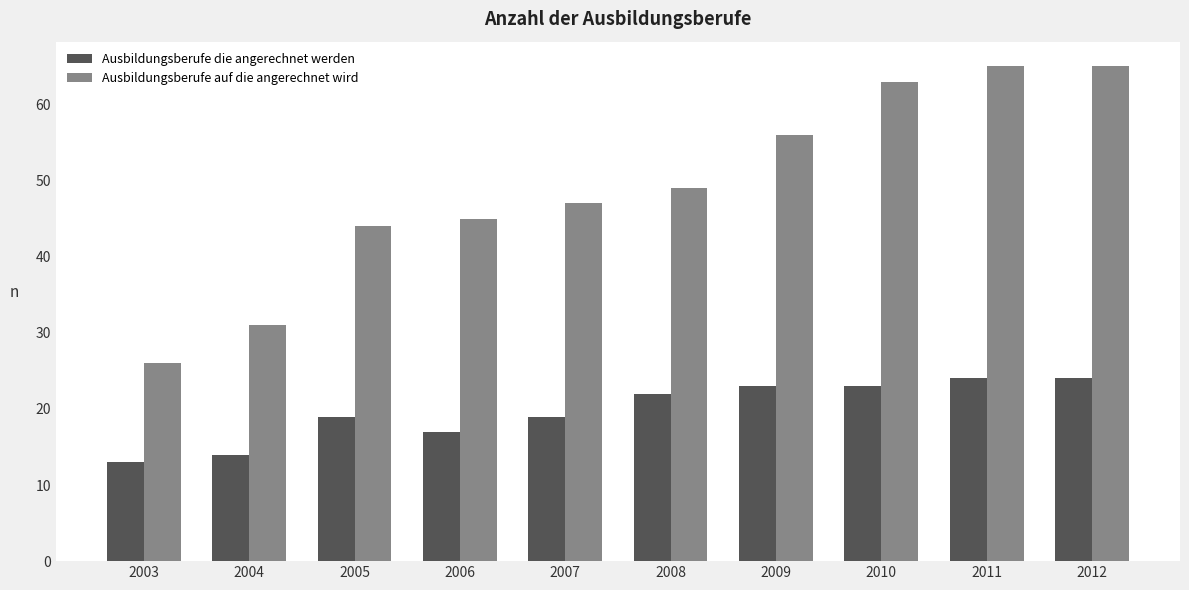

What are all the series names shown in the legend?

Ausbildungsberufe die angerechnet werden, Ausbildungsberufe auf die angerechnet wird